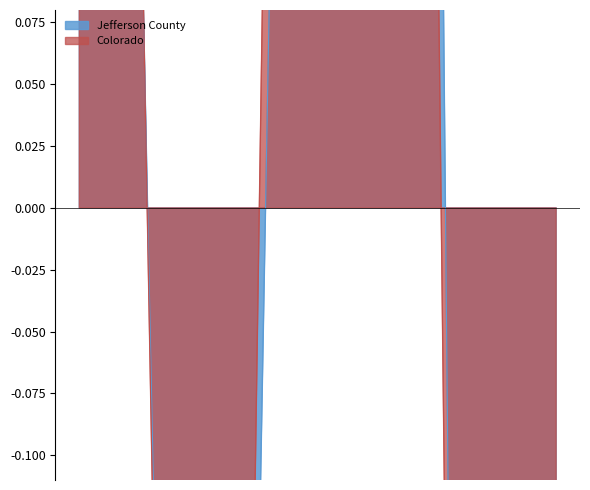

Which has a higher value, 60 and 61 years or 45 to 49 years?

45 to 49 years